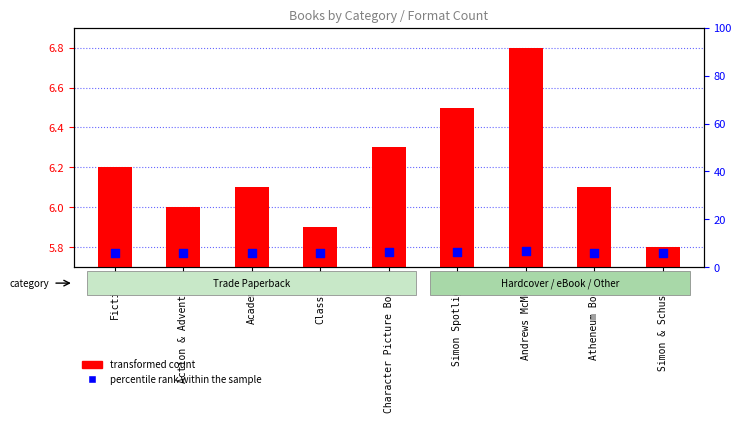

Which series reaches the maximum Y coordinate?

transformed count